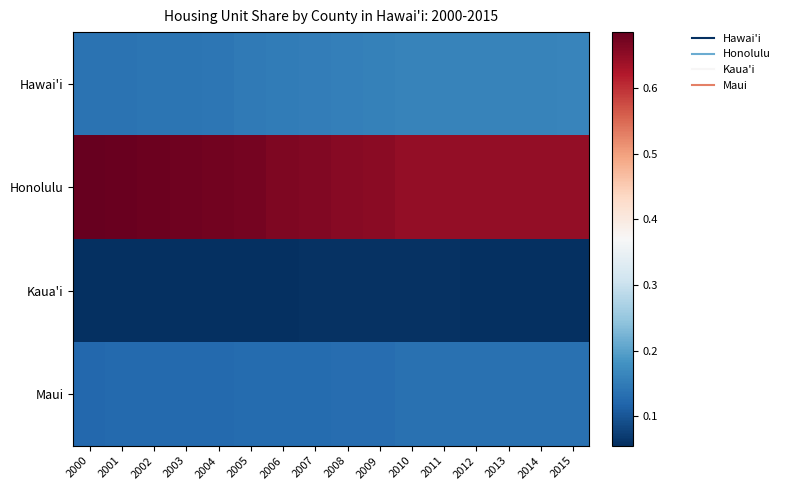

How many categories are shown in the chart?

16